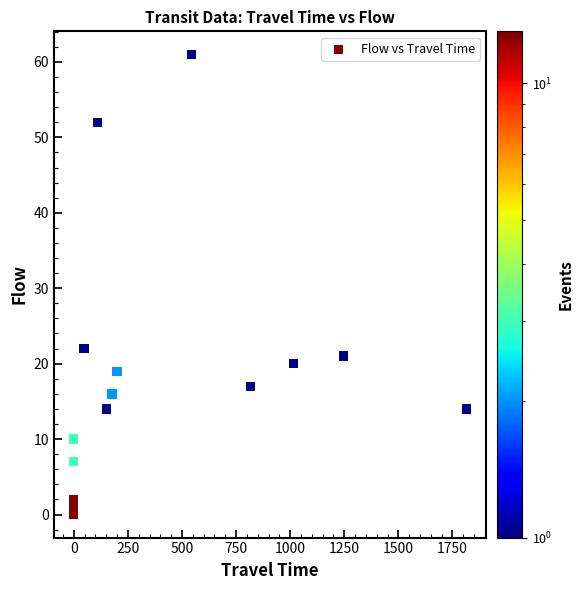

What Y value in the scatter plot is closest to 30?

22